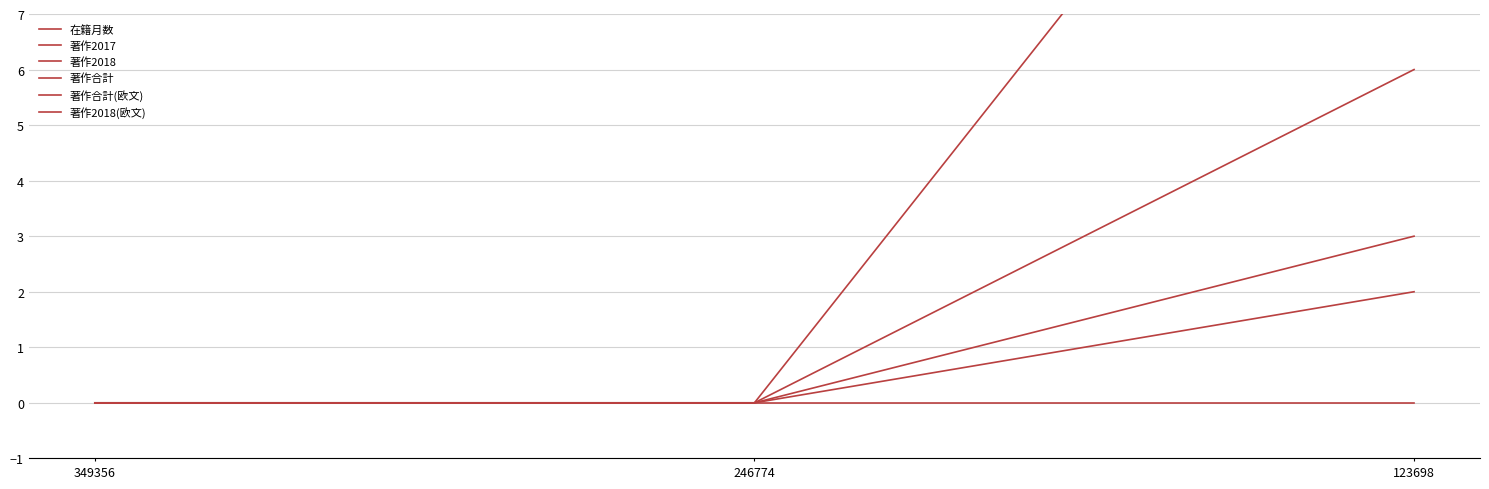

What is the difference between the 在籍月数 values at 246774 and 123698?

108